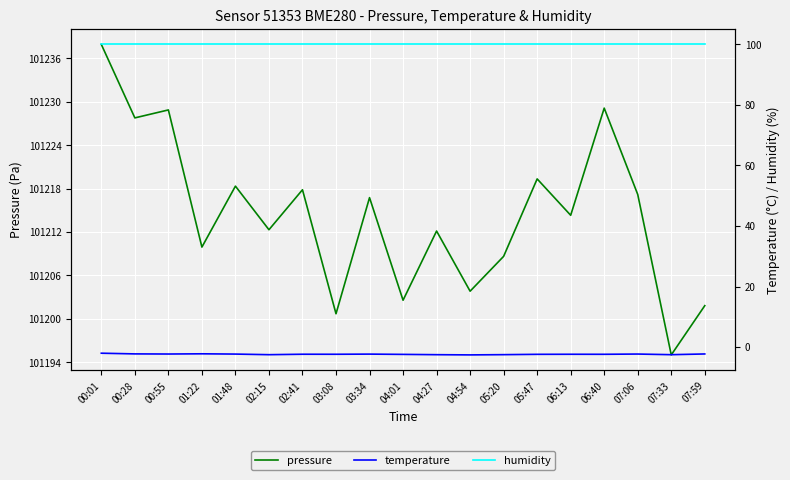

What are all the series names shown in the legend?

pressure, temperature, humidity